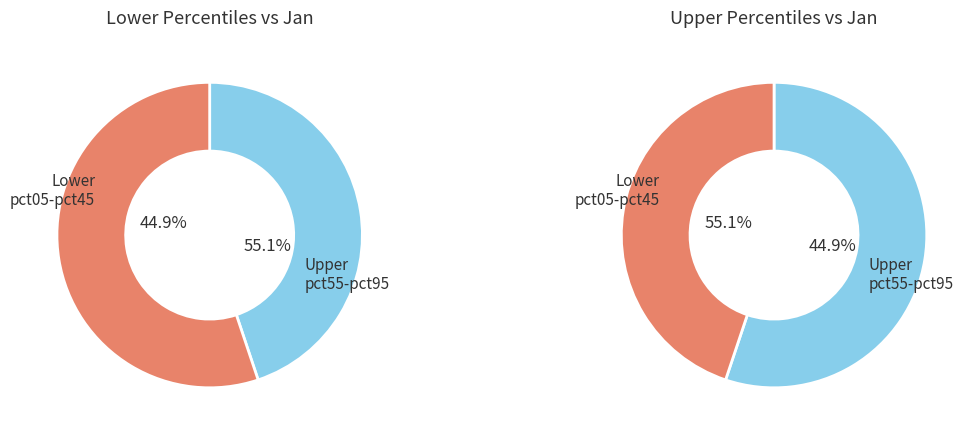

What is the largest slice in the pie chart?

pct05